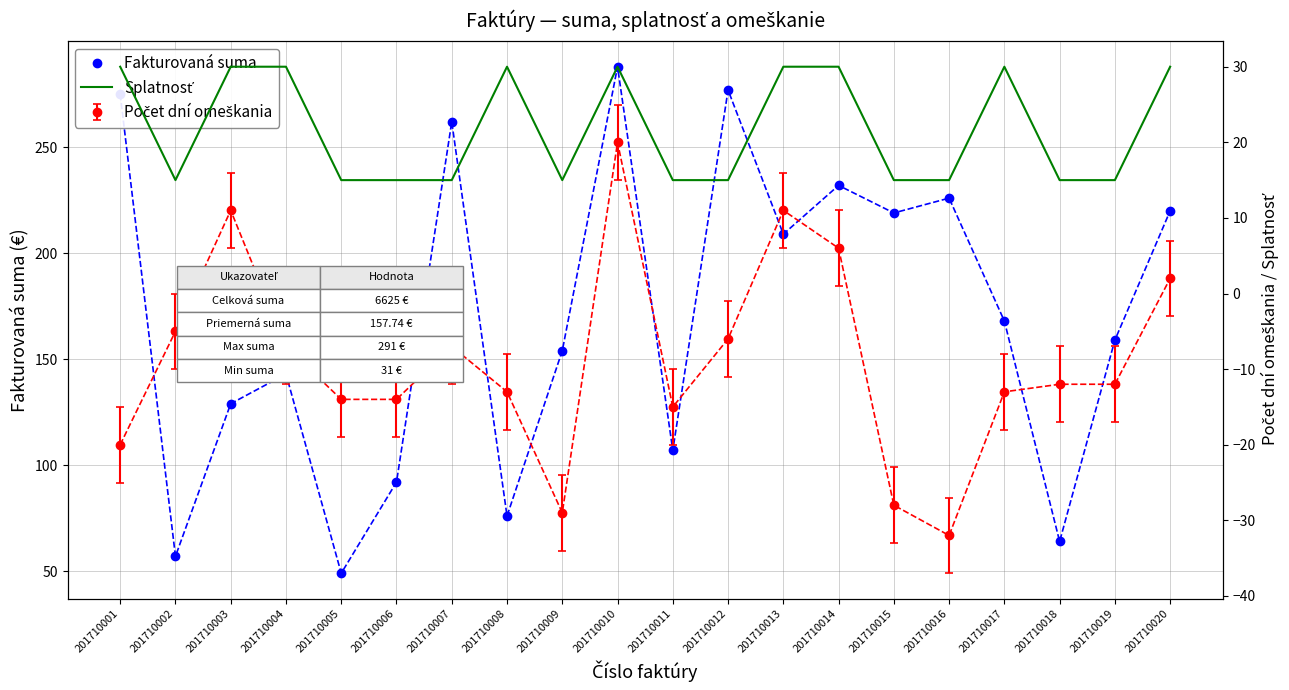

At which category is the sum across all series the highest?

201710010